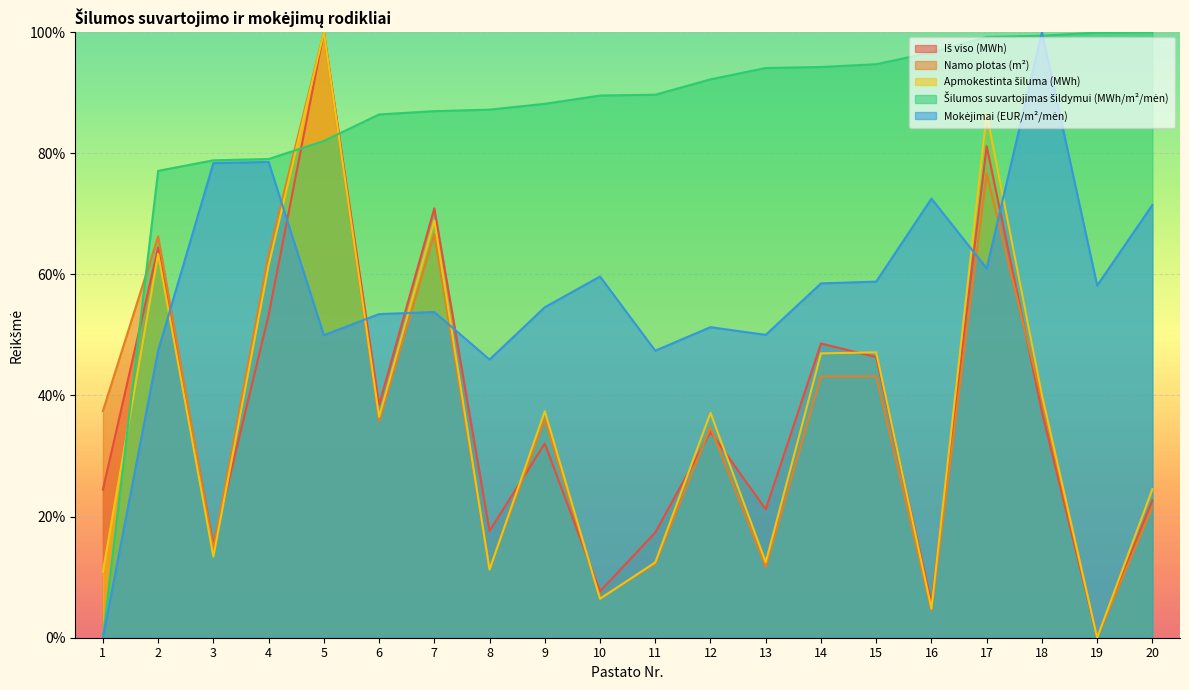

How many categories are shown in the chart?

20